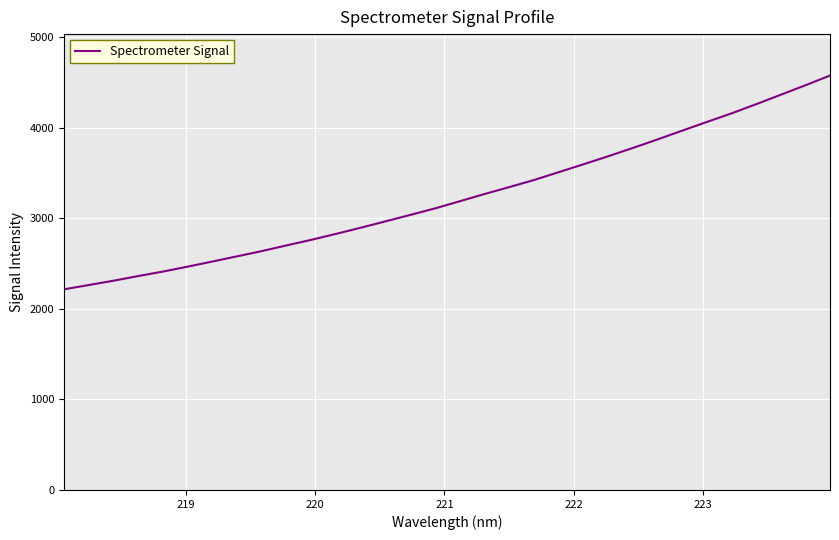

What is the difference between the maximum and minimum values?

2361.7